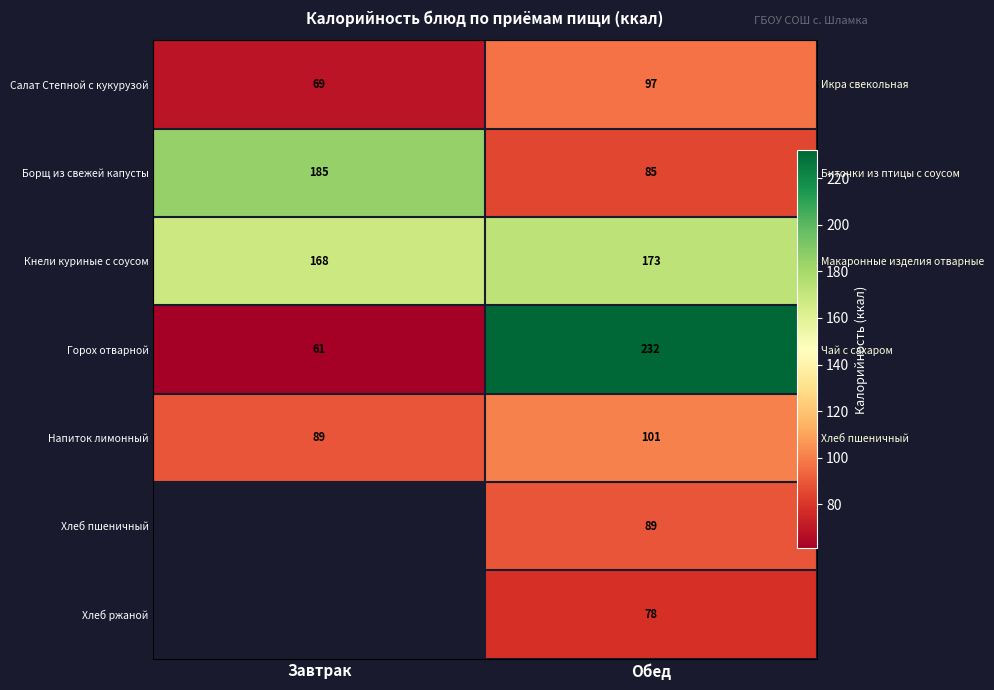

At which category is the sum across all series the highest?

Обед